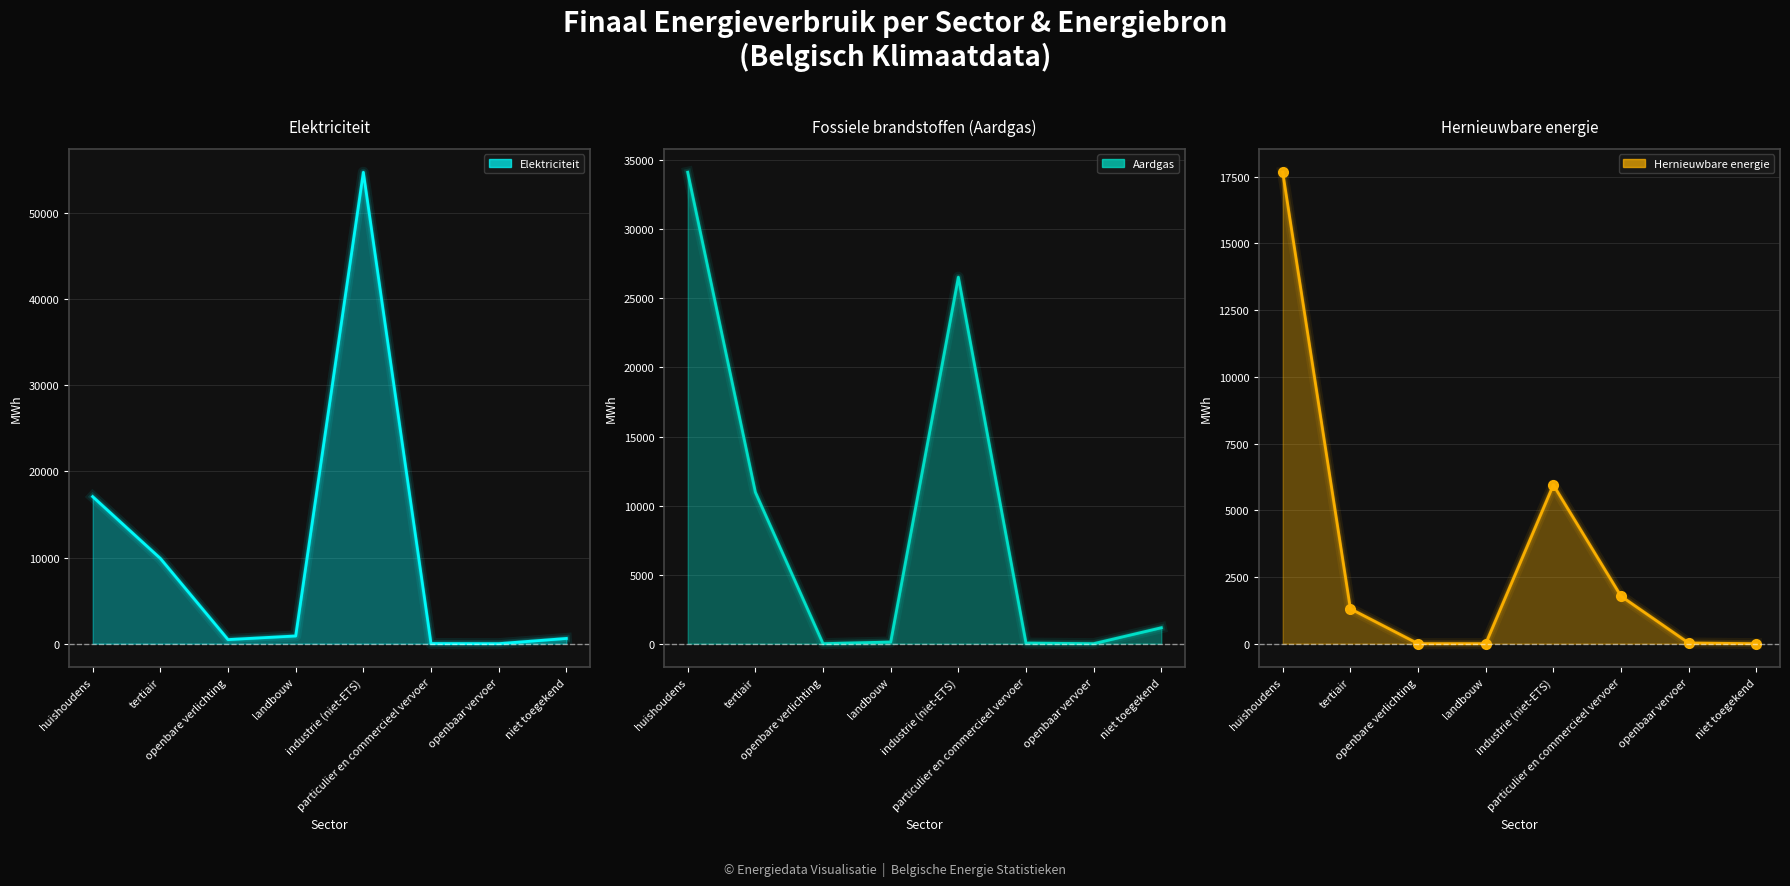

What is the difference between the highest and lowest values at industrie (niet-ETS)?

48806.9